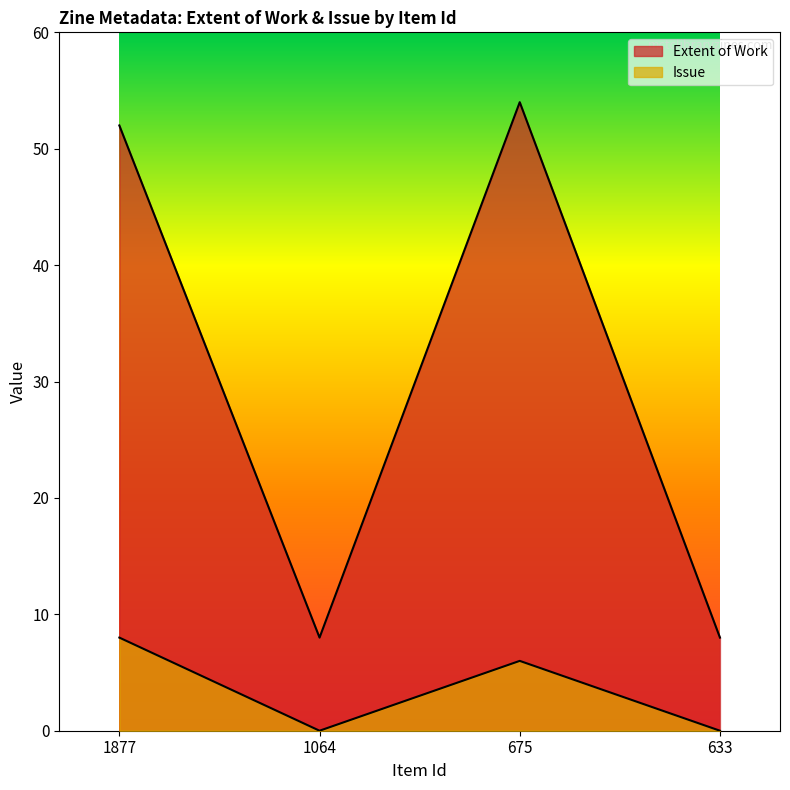

Which label corresponds to the smallest value in the chart?

1064